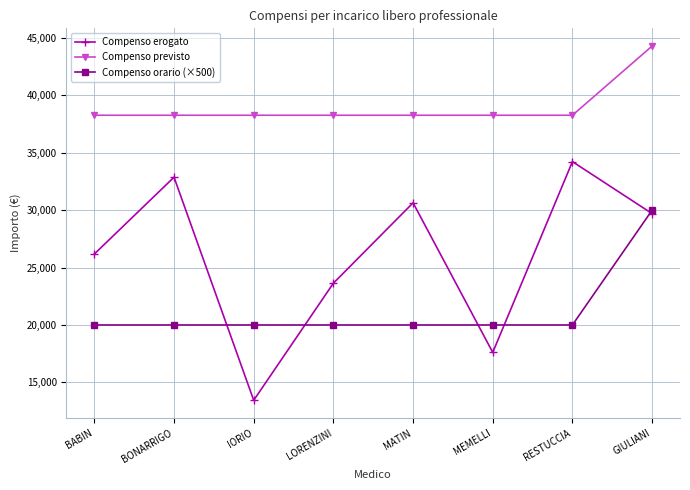

What is the minimum value for Compenso previsto?

38270.9